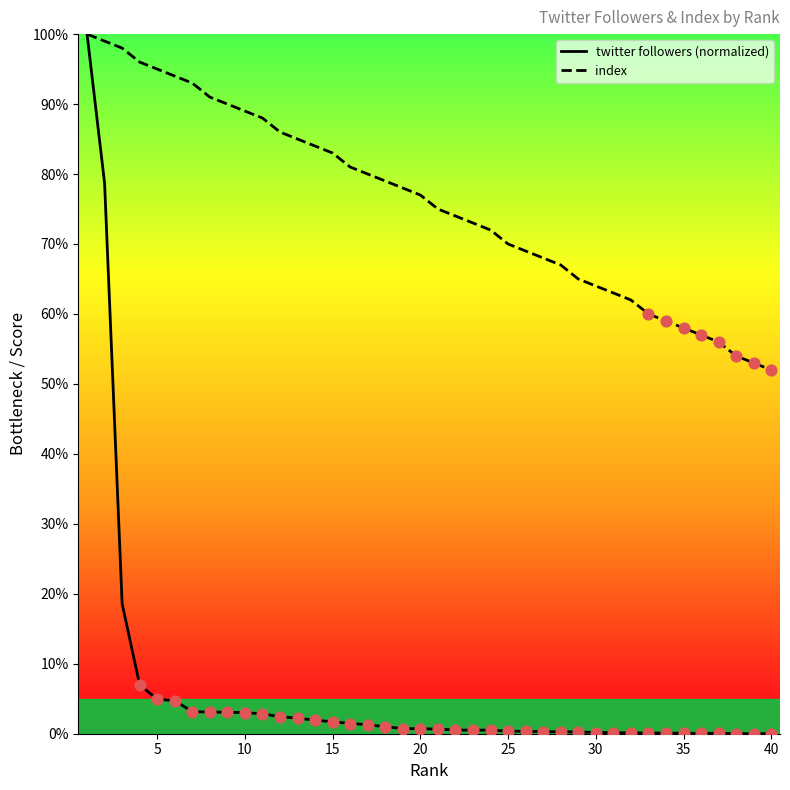

Which series has the largest Y range (max minus min)?

twitter followers